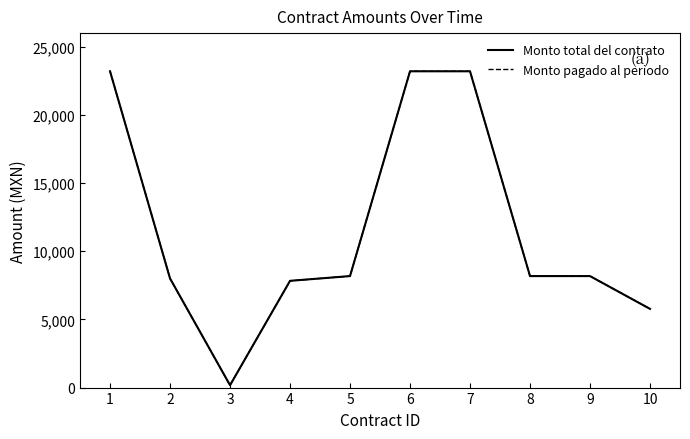

Read the Monto total del contrato value at 8, to the nearest 10.

8180